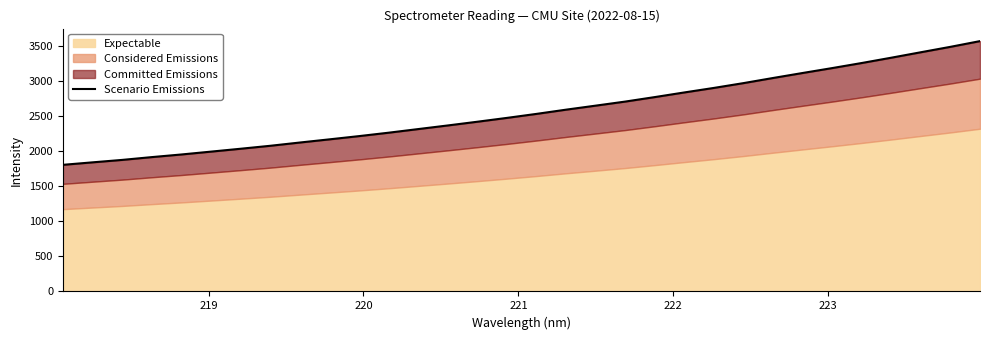

Does the chart display data point markers on the line(s)?

No